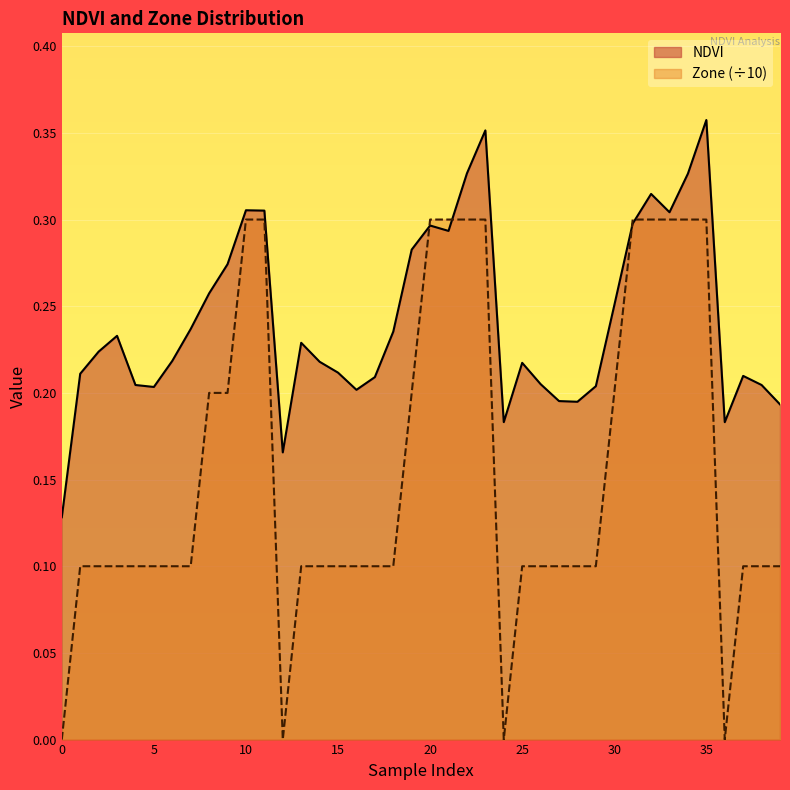

Read the NDVI value at 10.

0.3